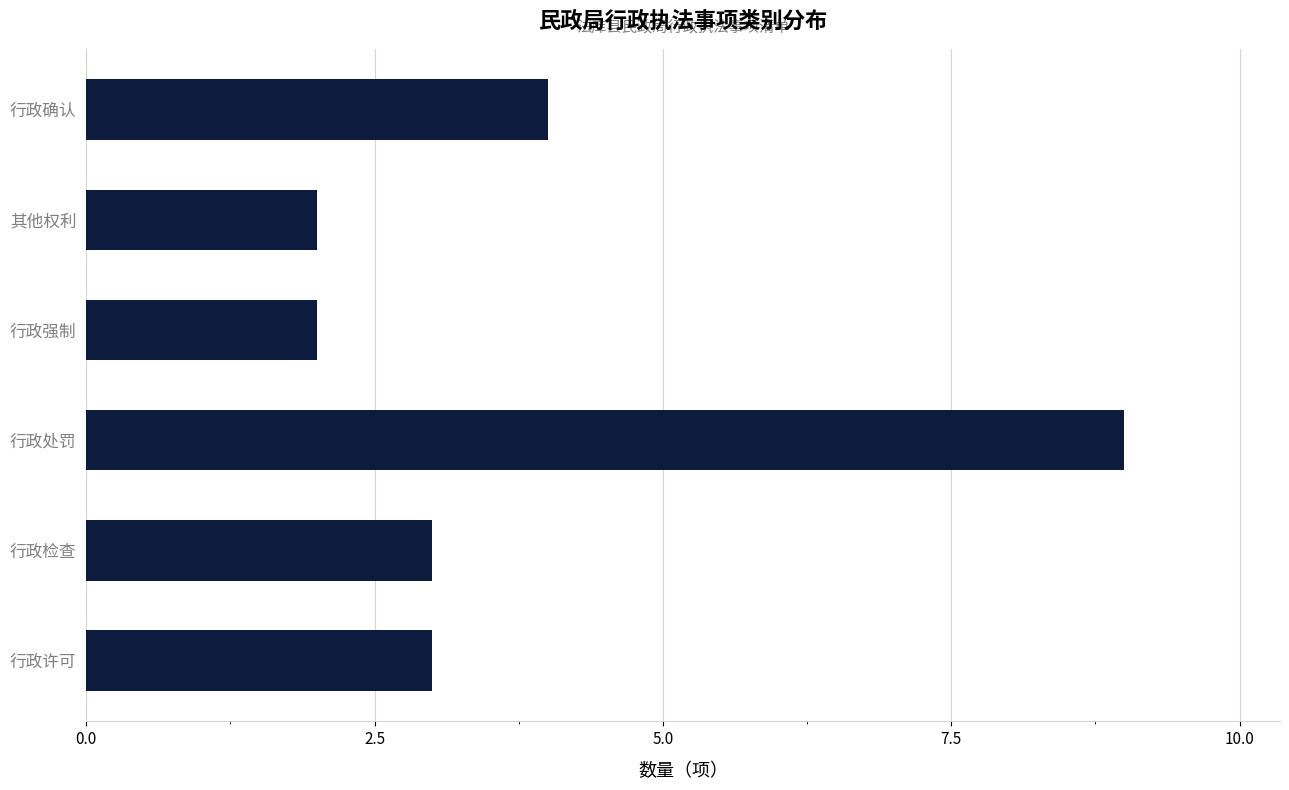

Which category has the highest value across all series?

行政处罚